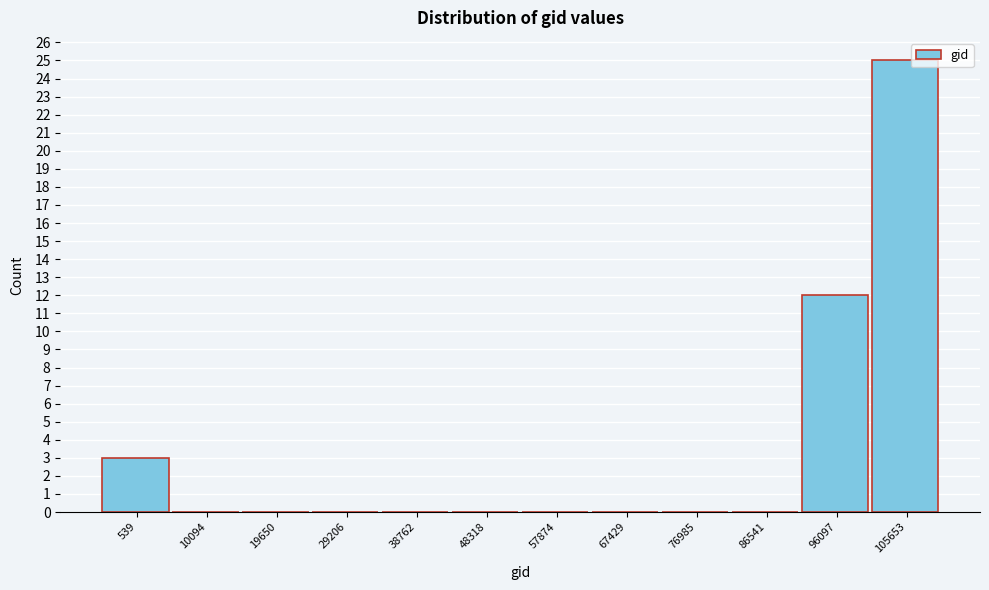

Reading left to right, list all the values displayed in this chart.

539=3	10094=0	19650=0	29206=0	38762=0	48318=0	57874=0	67429=0	76985=0	86541=0	96097=12	105653=25